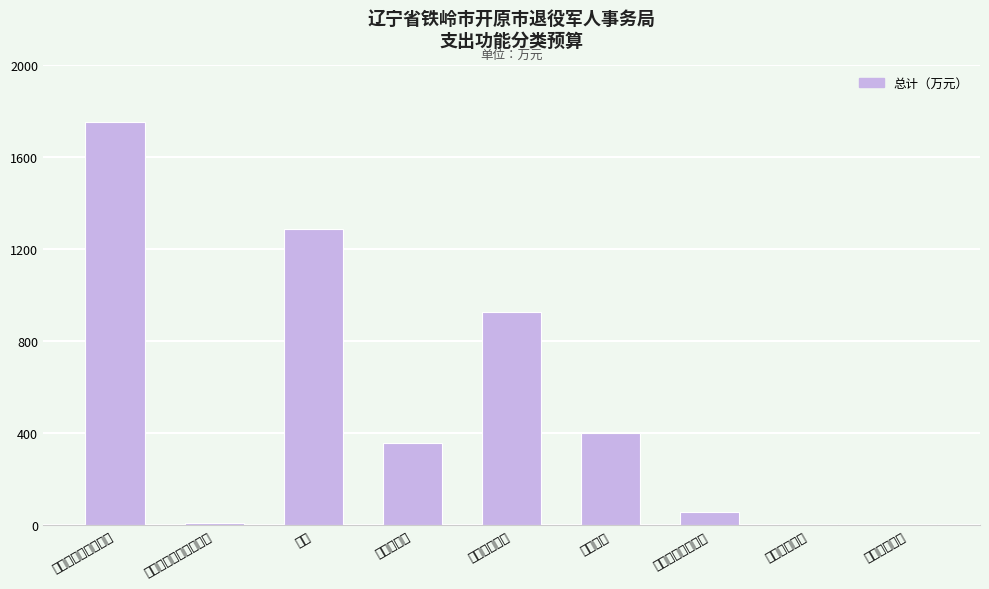

What is the change in value from 行政事业单位养老支出 to 退役军人管理事务?

+46.5